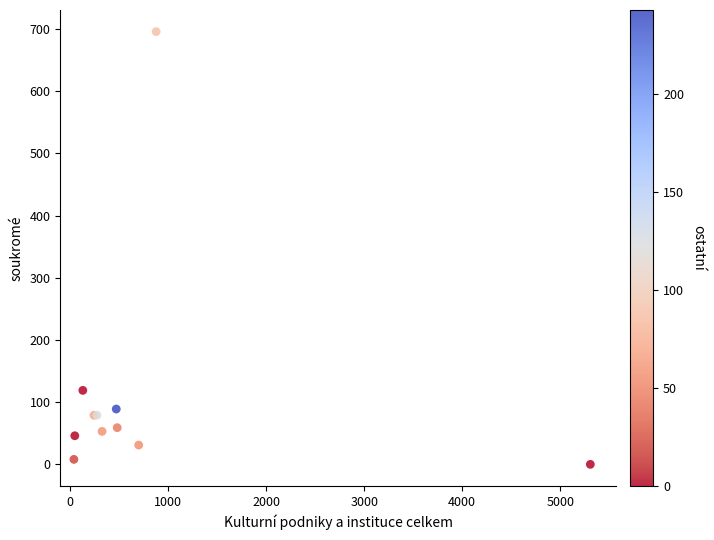

What Y value in the scatter plot is closest to 348?

119